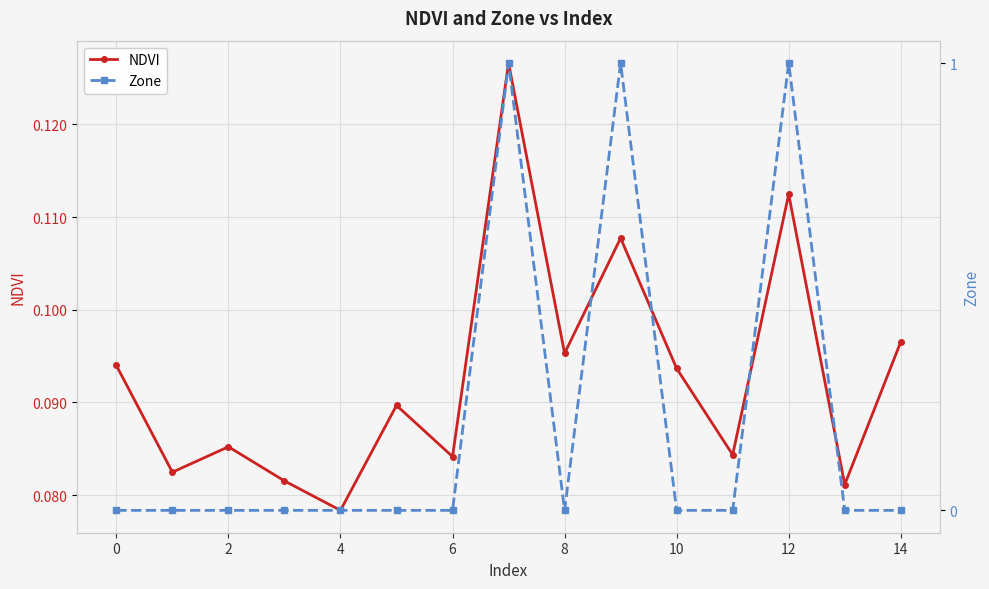

Where is NDVI nearest to the value 0?

4